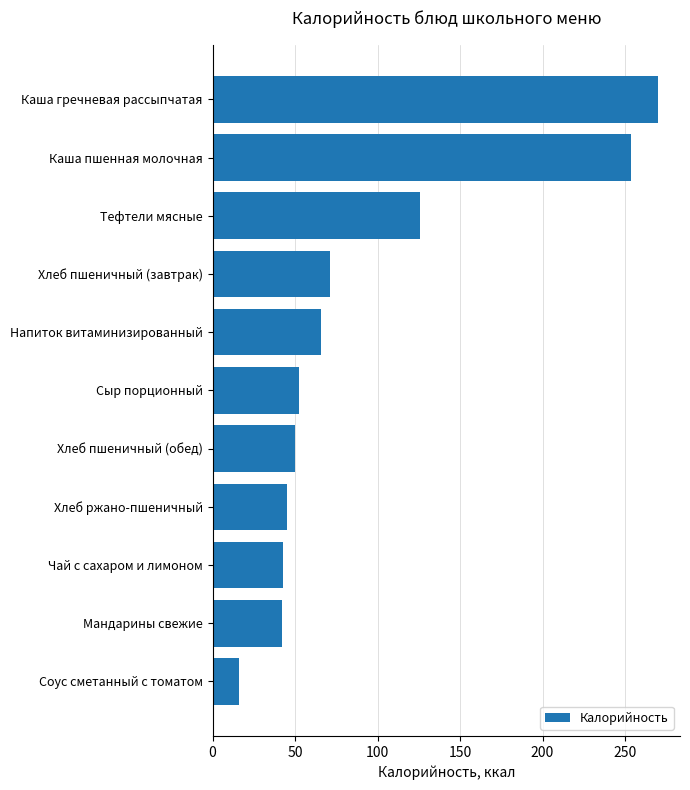

At which label is the value closest to 142?

Тефтели мясные